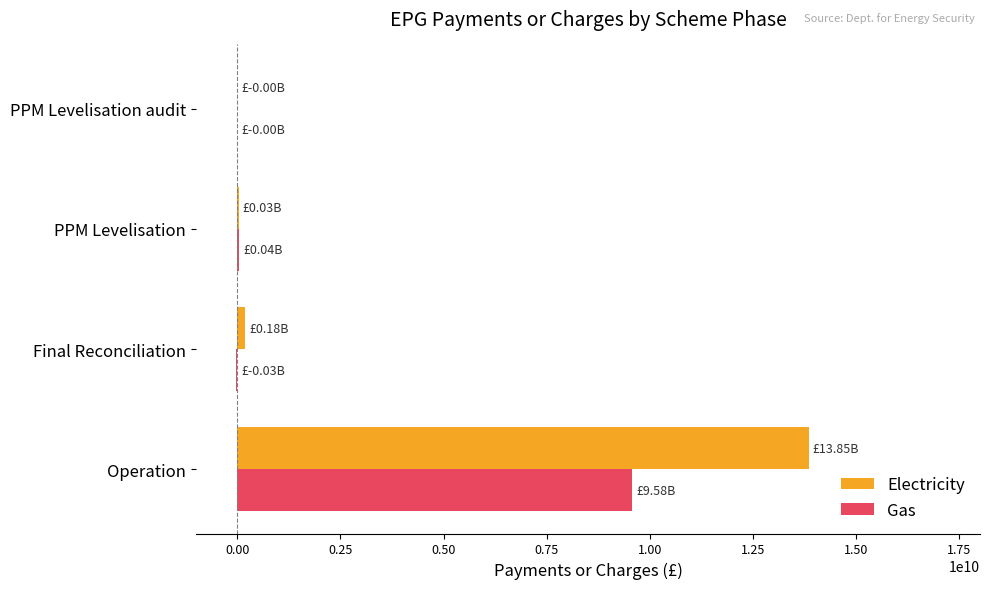

How many categories are shown in the chart?

4